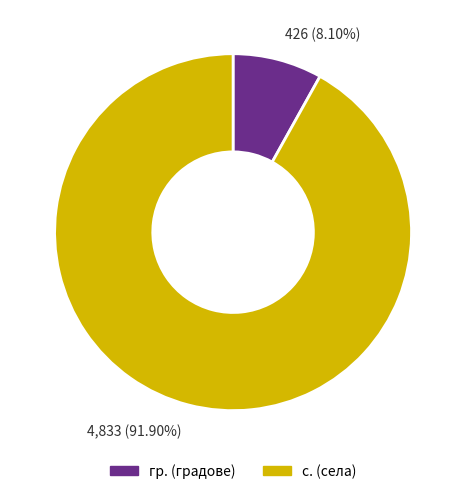

Does any single category account for the majority?

Yes